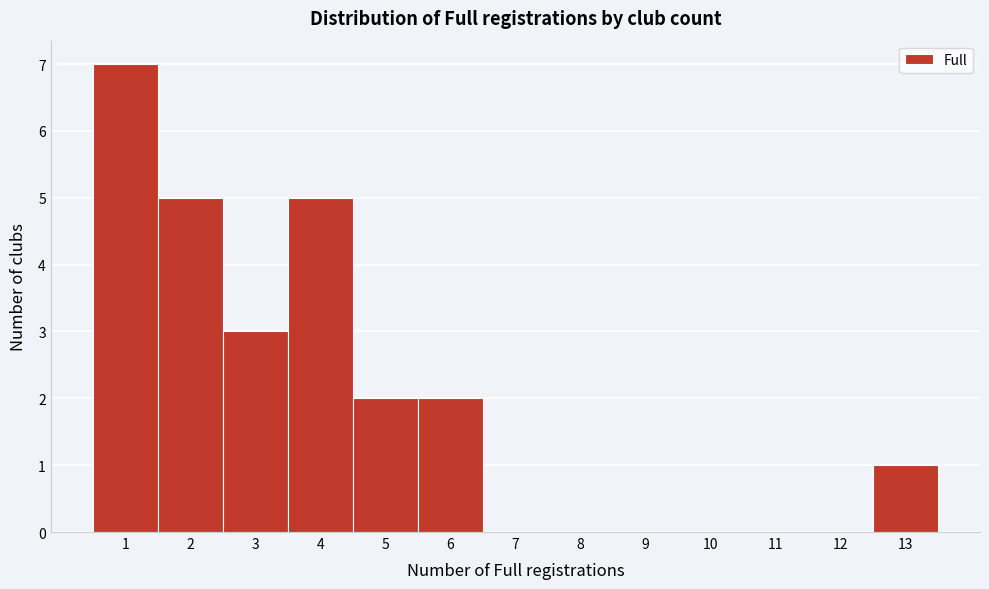

How tall is the bar that spans 0.5 to 1.5 on the x-axis? The values are not printed on the chart, so give them approximately, as read against the axis.

7